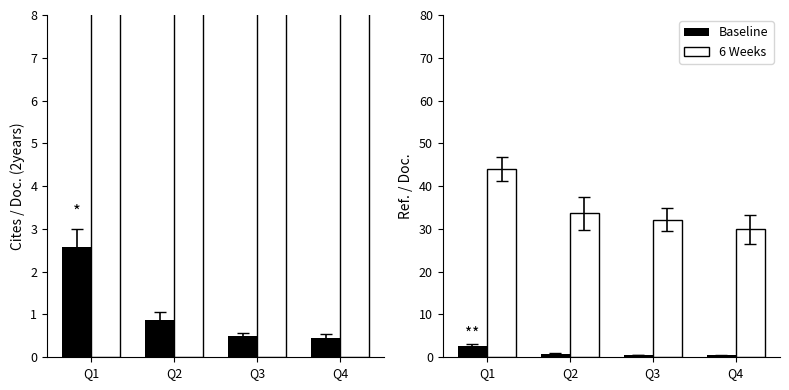

Is it true that 6 Weeks equals 58.2 at Q2?

False